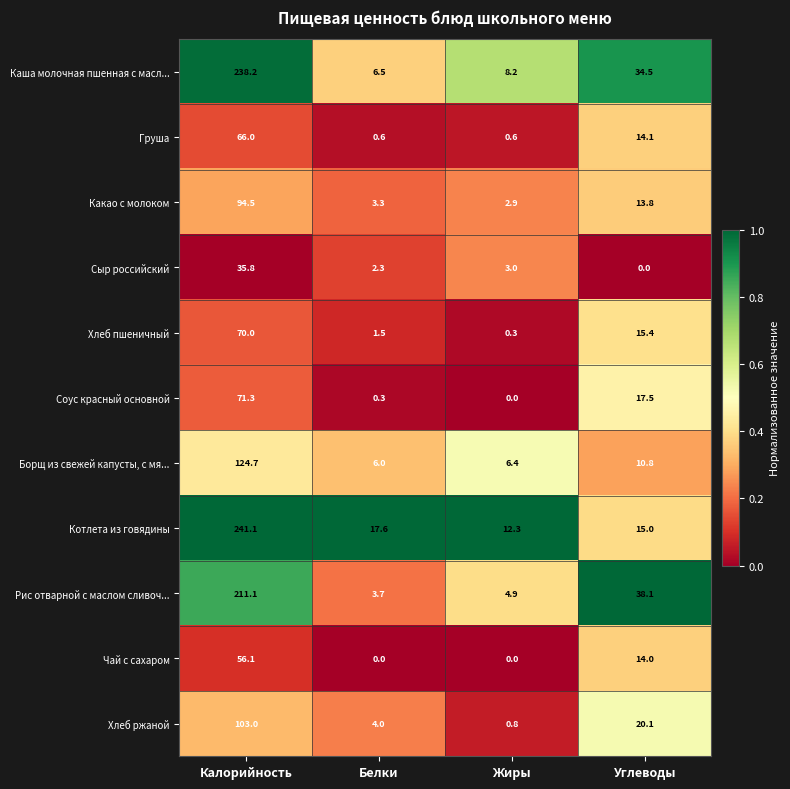

At Белки, list the series in order from largest to smallest.

Котлета из говядины, Каша молочная пшенная с масл..., Борщ из свежей капусты, с мя..., Хлеб ржаной, Рис отварной с маслом сливоч..., Какао с молоком, Сыр российский, Хлеб пшеничный, Груша, Соус красный основной, Чай с сахаром